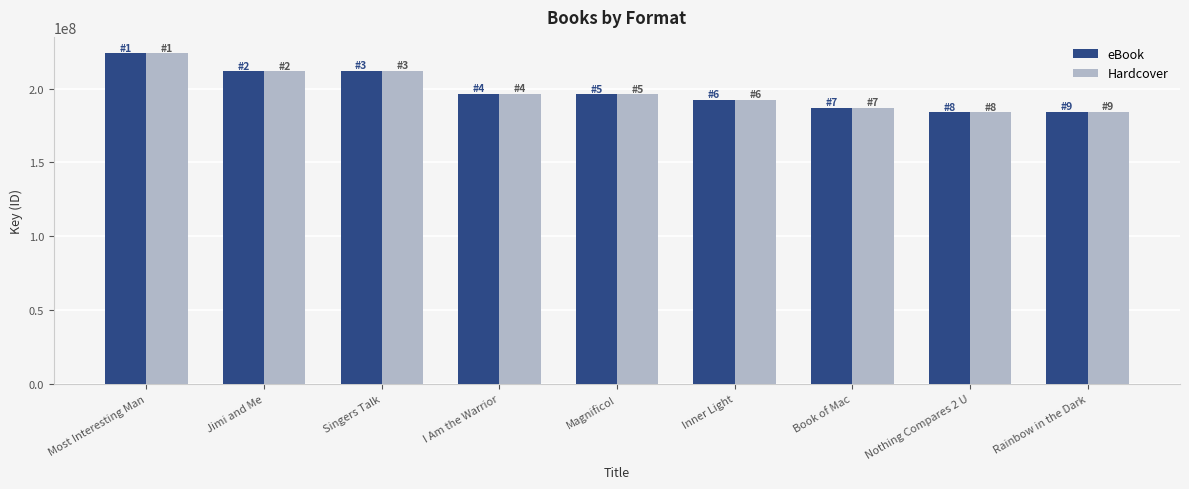

The Hardcover series shows 260464126 at Inner Light. True or false?

False